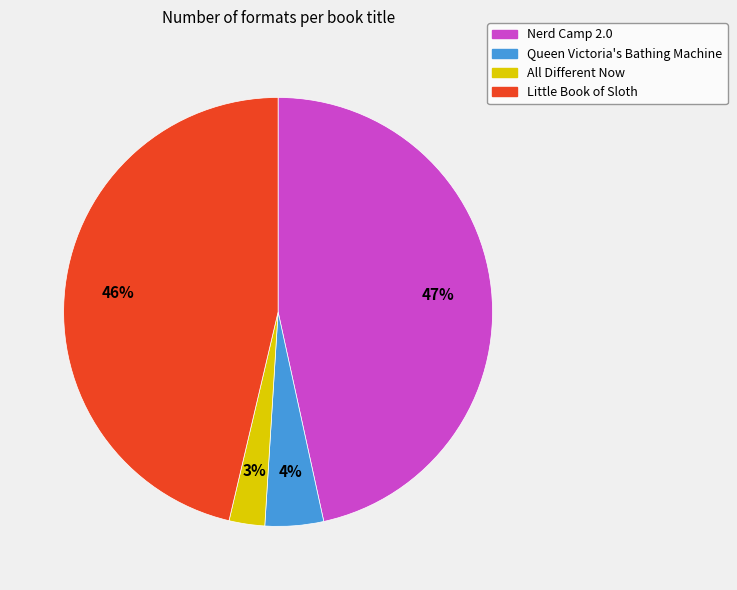

How many segments does this pie chart have?

4